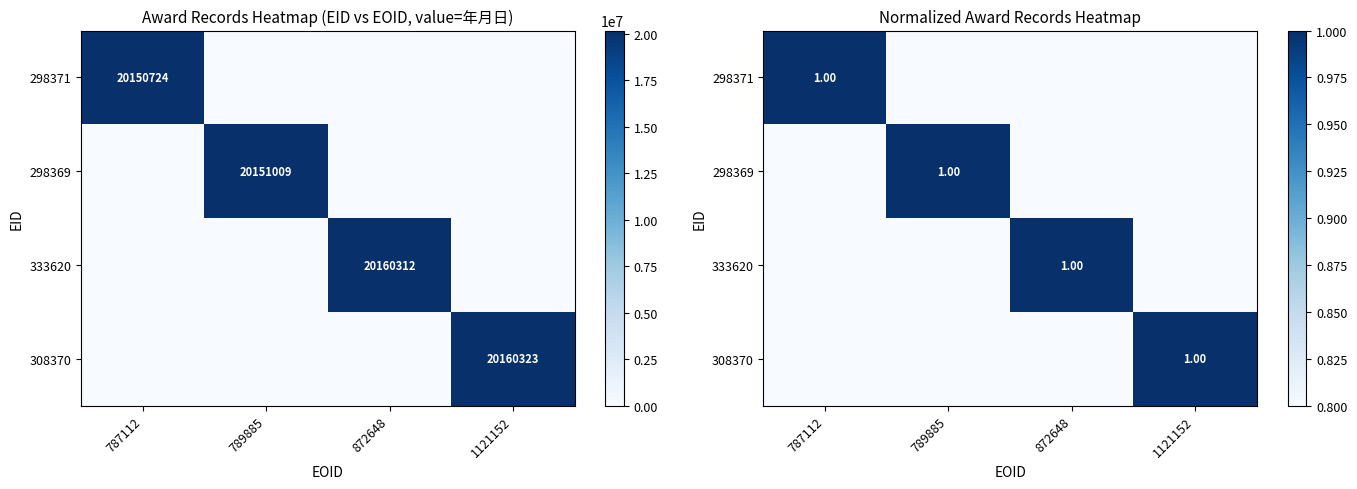

Rank the series at 789885 from highest to lowest value.

298369, 298371, 333620, 308370